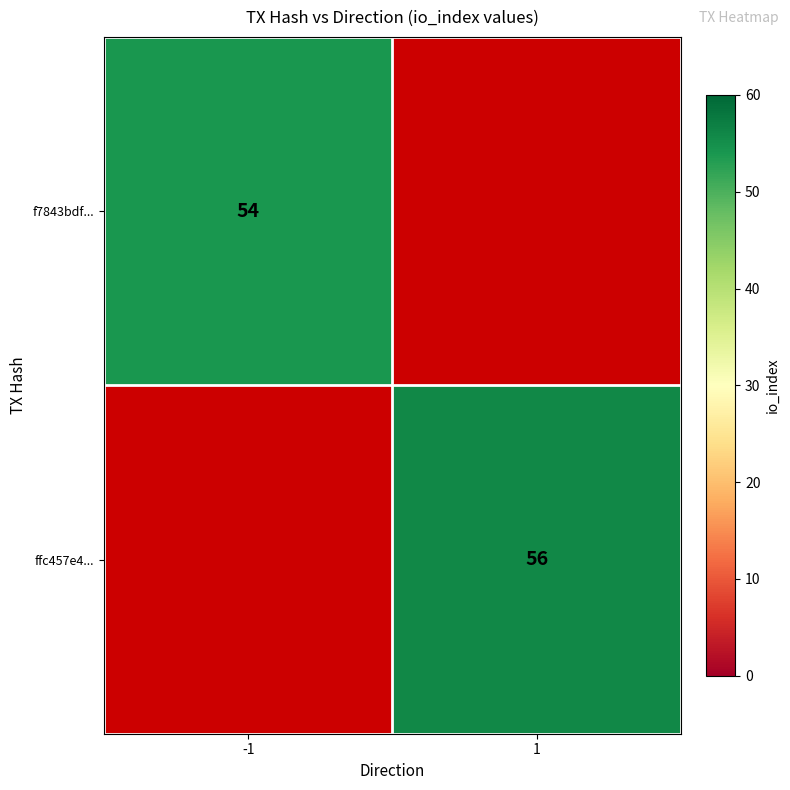

Count the number of data series in this chart.

2